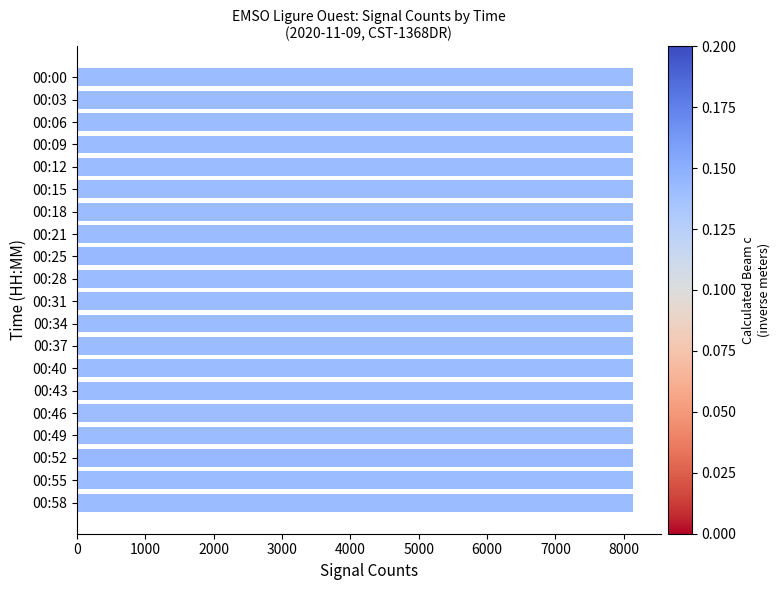

What is the value of the 17th bar from the top?

8129